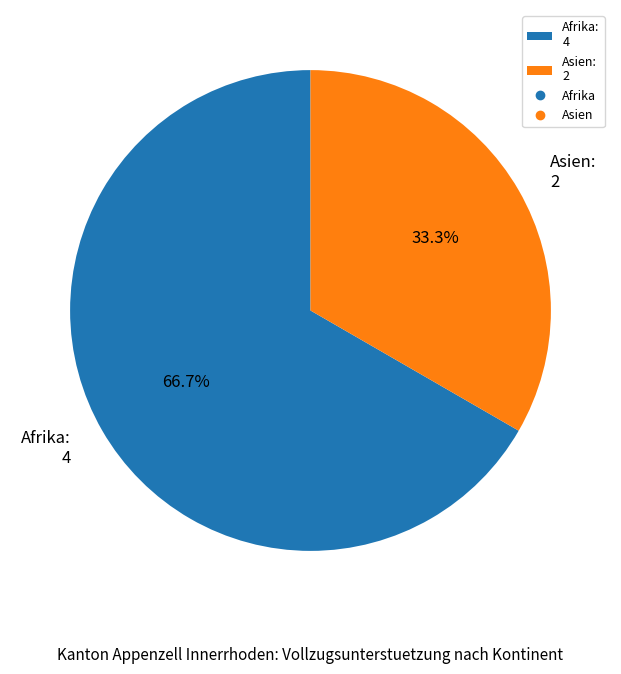

What percentage do Asien and Afrika together represent?

100.0%